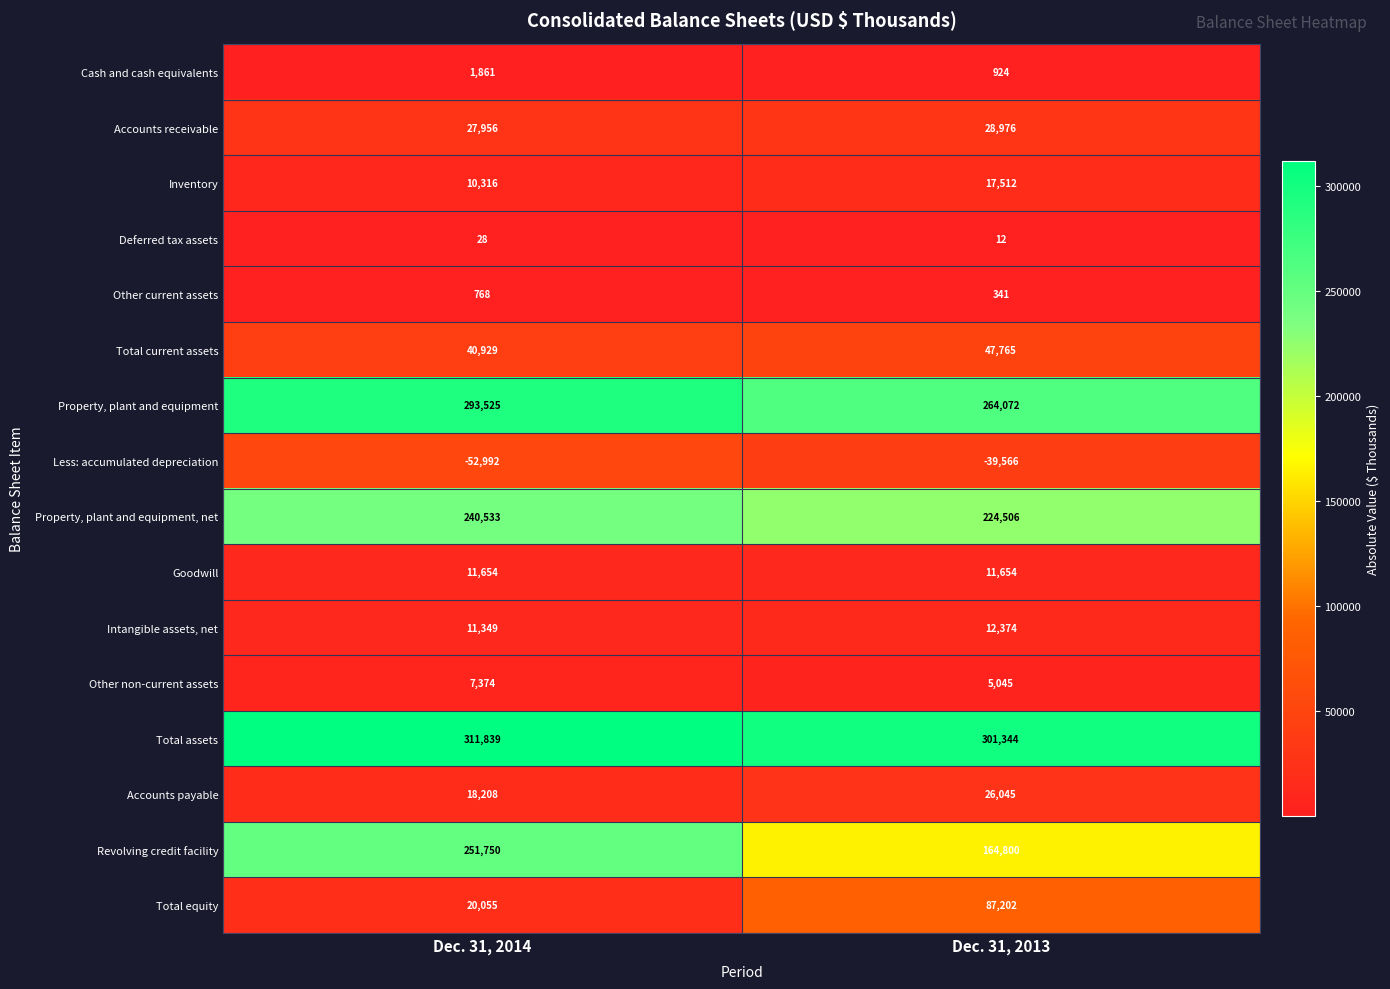

Rank the series at Dec. 31, 2014 from highest to lowest value.

Total assets, Property, plant and equipment, Revolving credit facility, Property, plant and equipment, net, Total current assets, Accounts receivable, Total equity, Accounts payable, Goodwill, Intangible assets, net, Inventory, Other non-current assets, Cash and cash equivalents, Other current assets, Deferred tax assets, Less: accumulated depreciation